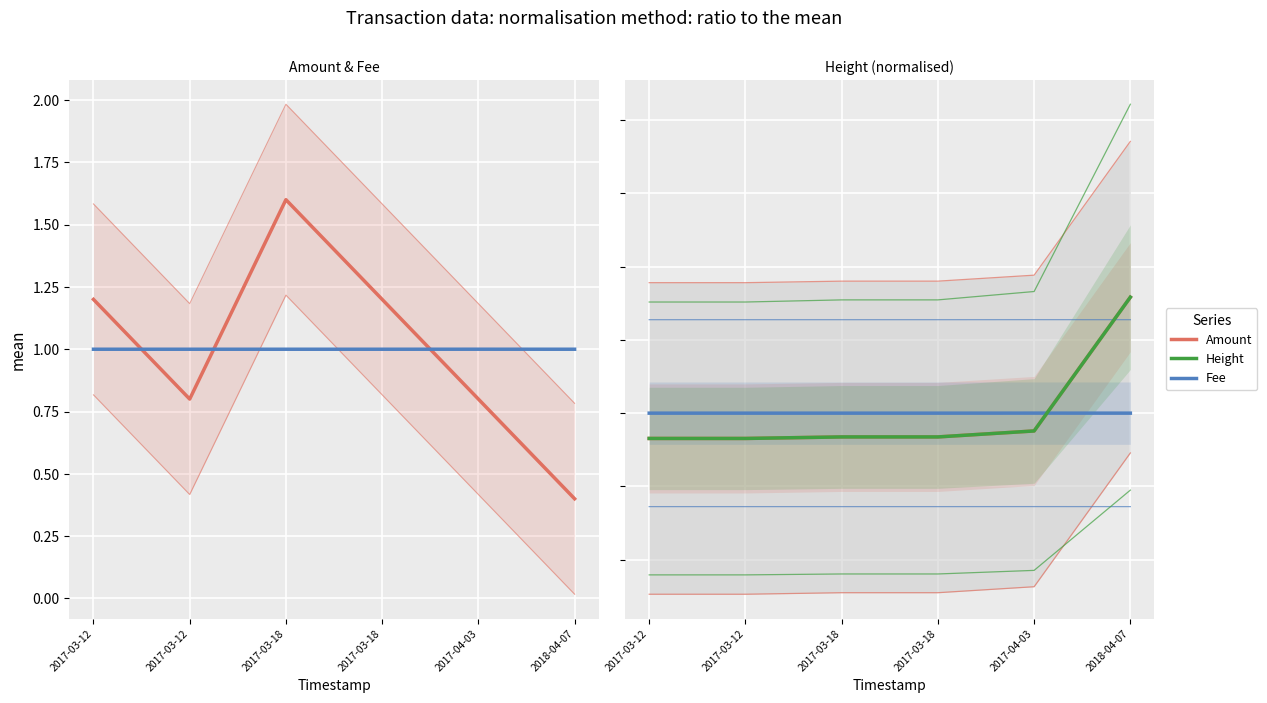

Which series changed the most between 2017-03-12 and 2017-03-12?

Amount